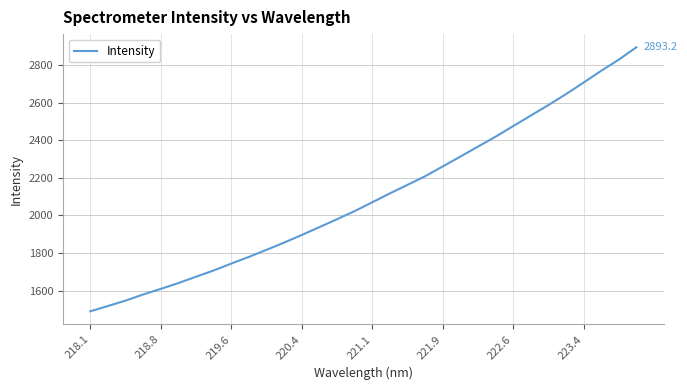

What is the smallest value displayed?

1491.1